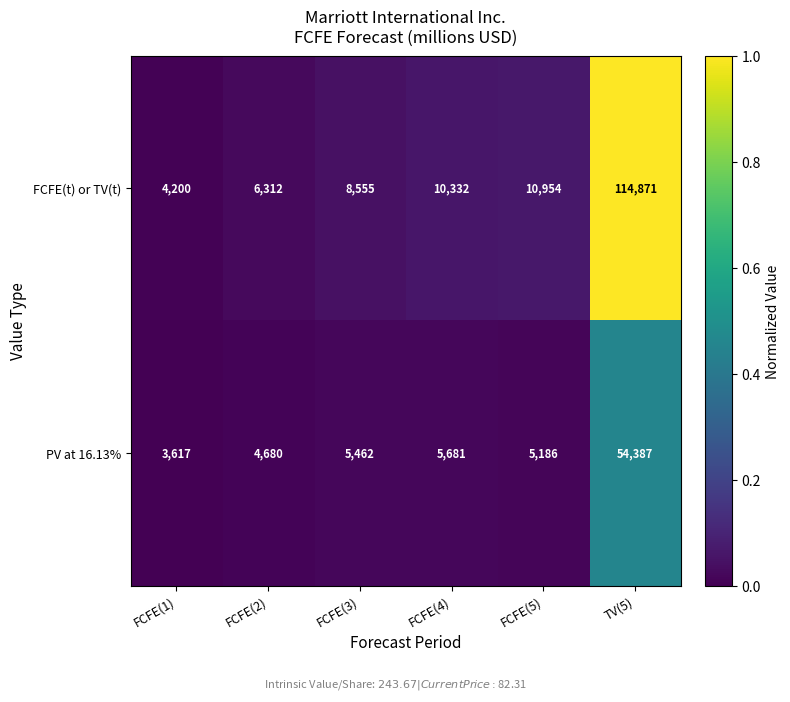

The value of FCFE(t) or TV(t) at FCFE(2) is 6312. True or false?

True